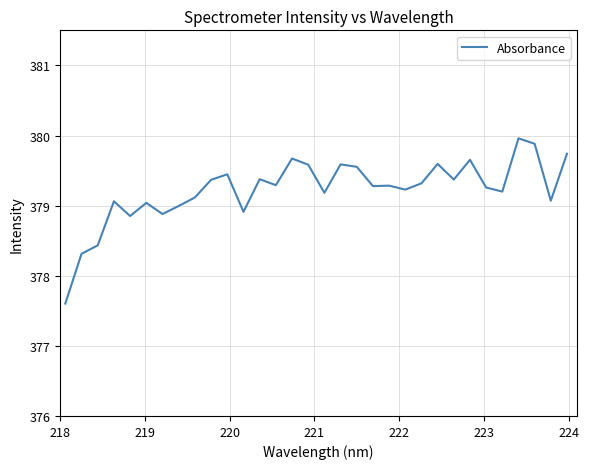

What is the maximum value shown in the chart?

380.0